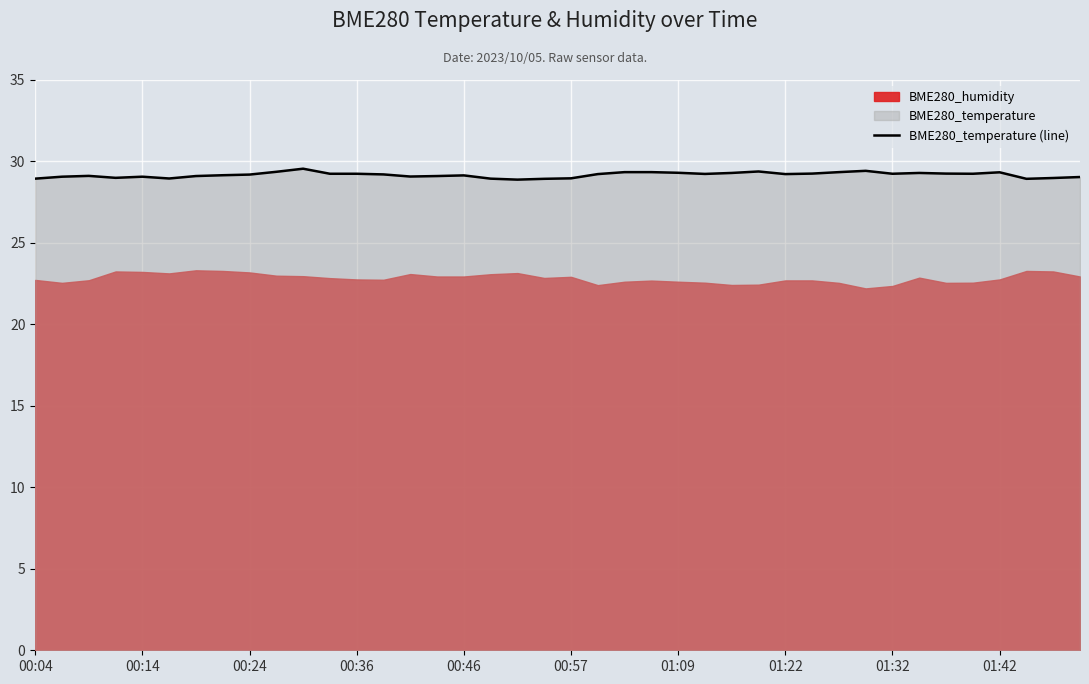

True or false: the data shows 28.9 at 18.

True